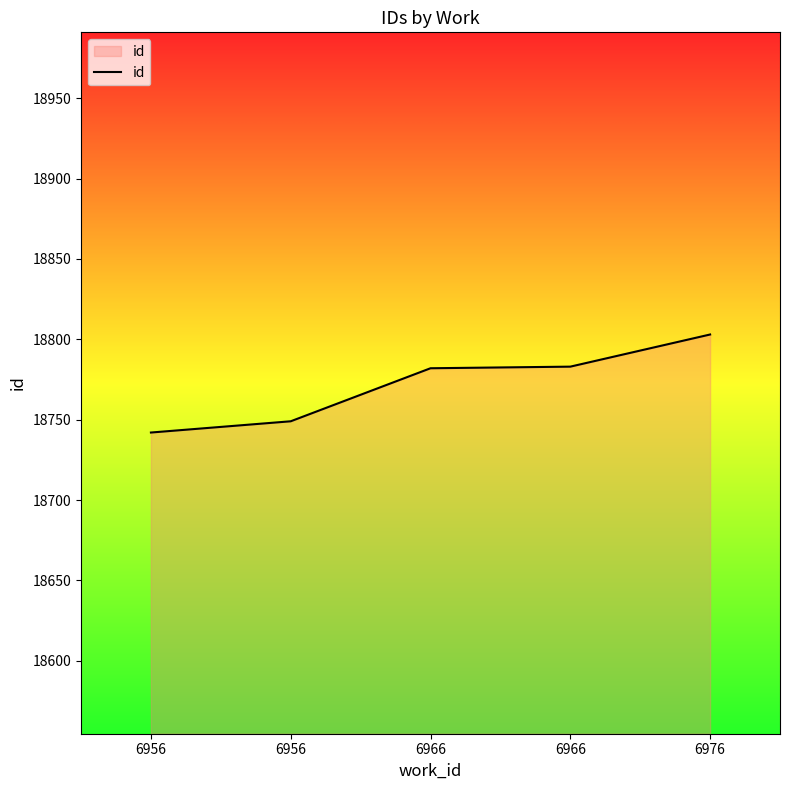

What is the ratio of the value at 6966 to the value at 6956?

1.0